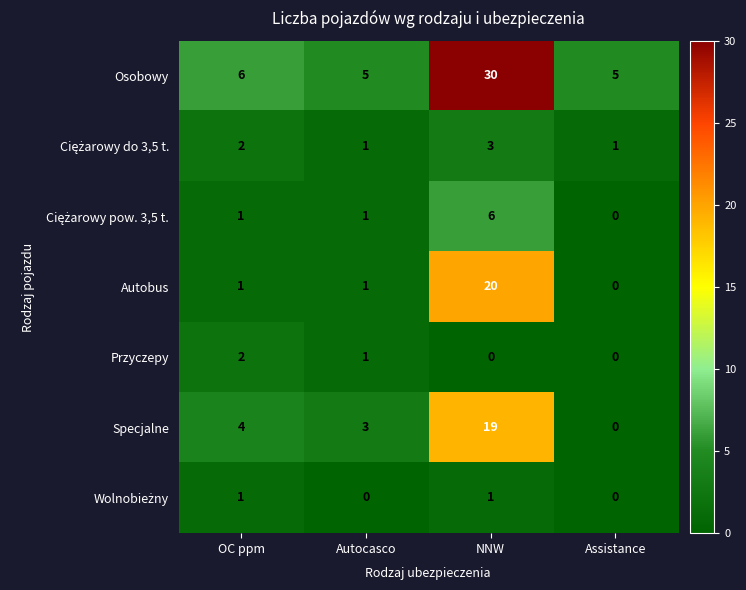

Which category has the lowest value in the Autobus series?

Assistance